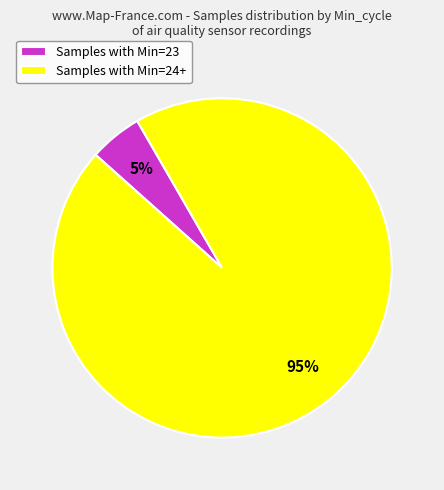

Between Samples with Min=24+ and Samples with Min=23, which is larger?

Samples with Min=24+